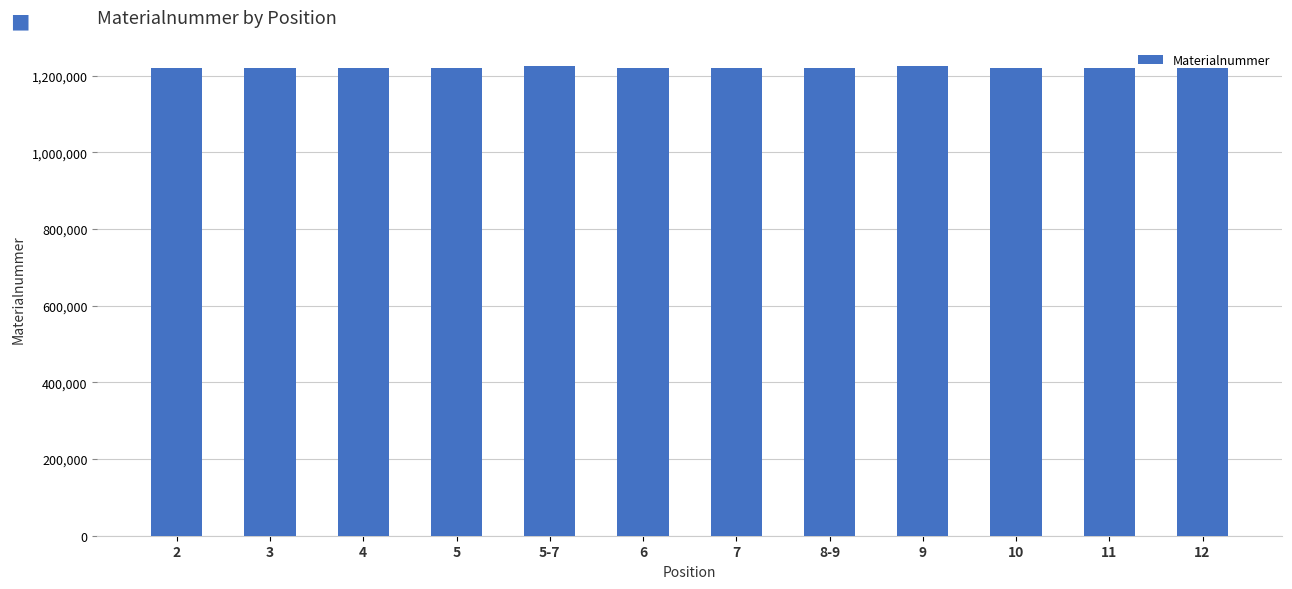

Does the chart contain any negative values?

No